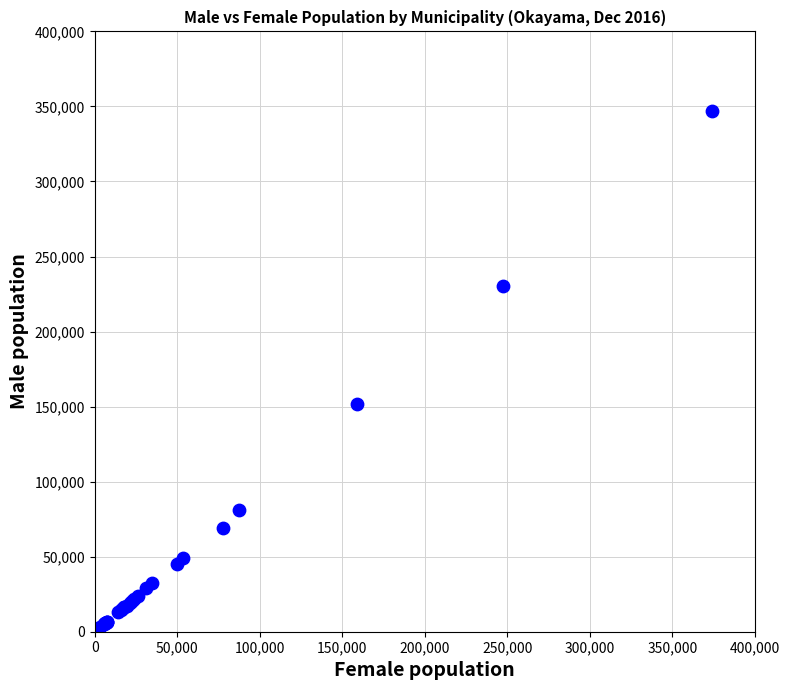

What Y value in the scatter plot is closest to 173632?

151677